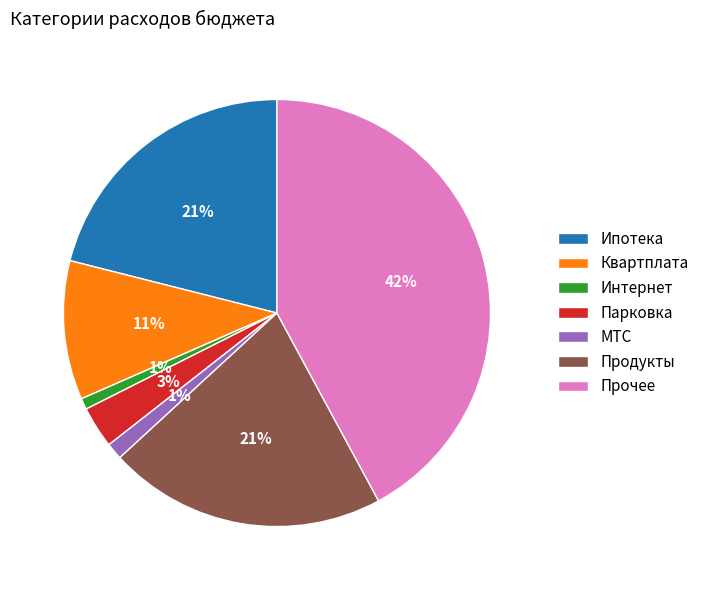

The Интернет slice represents 11% of the pie. True or false?

False